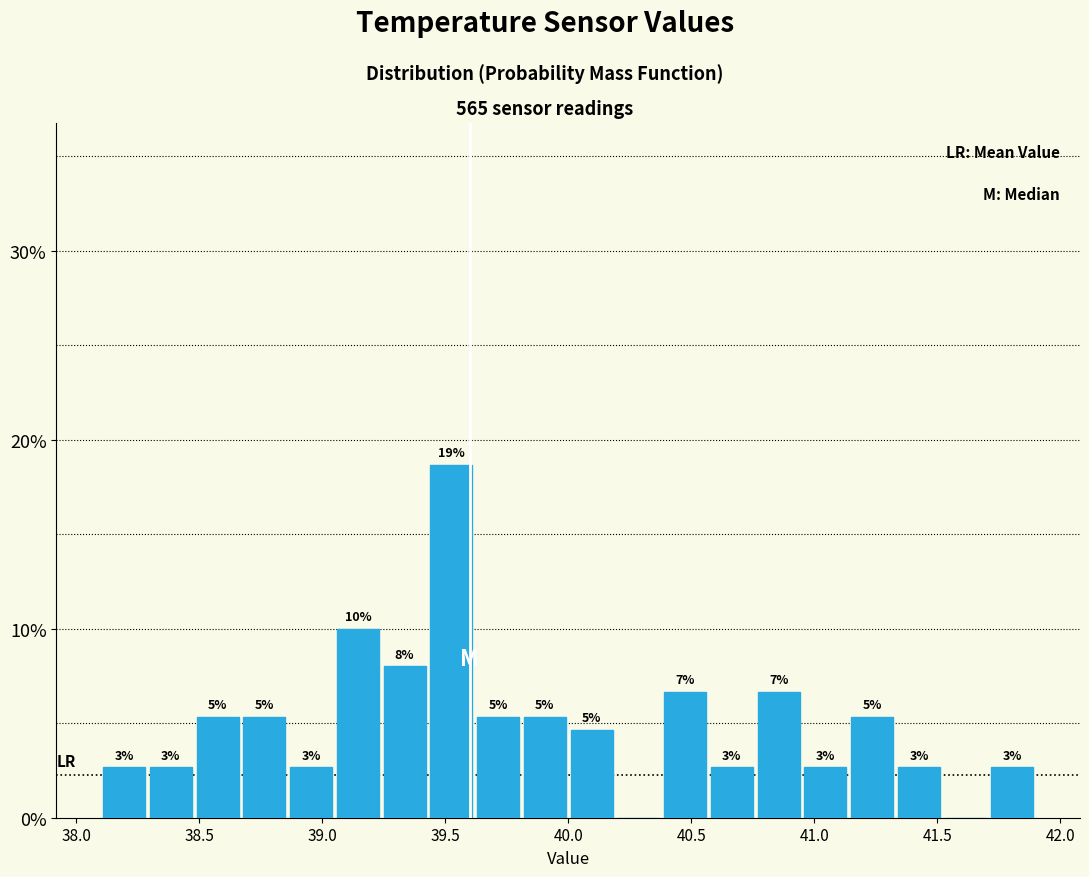

Around what value on the x-axis is the tallest bar? Give the approximate position of its centre, as read against the axis.

39.55